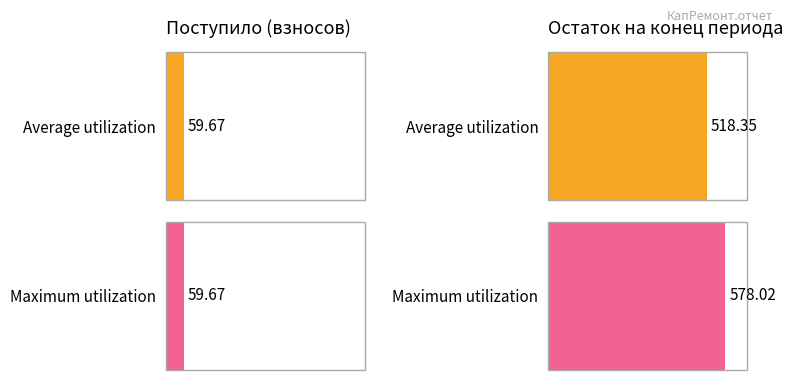

Does the chart contain stacked bars?

No